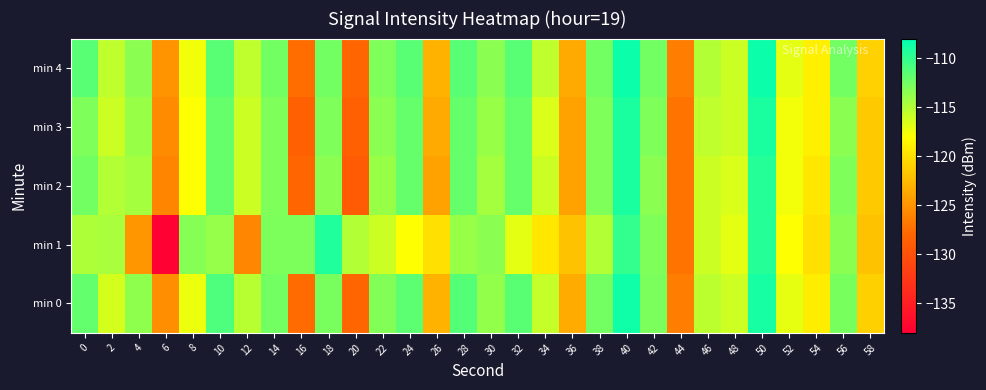

How many distinct data groups are displayed?

5